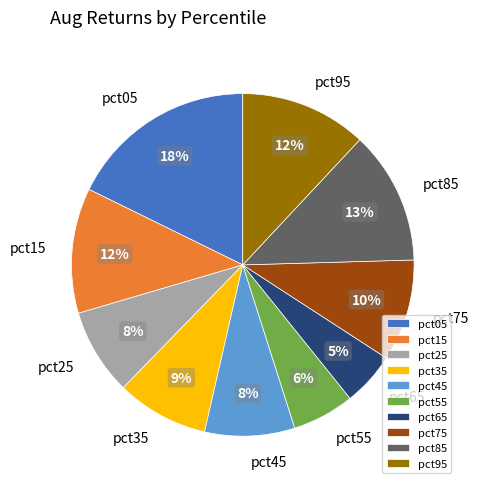

How many segments does this pie chart have?

10